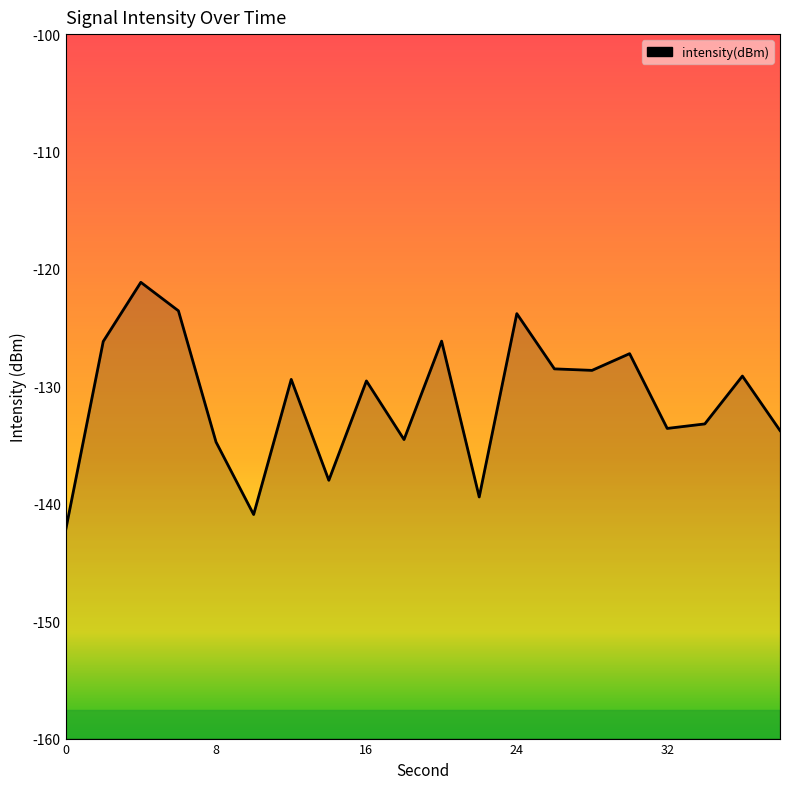

True or false: there are more than 1 points higher than both neighbors.

True